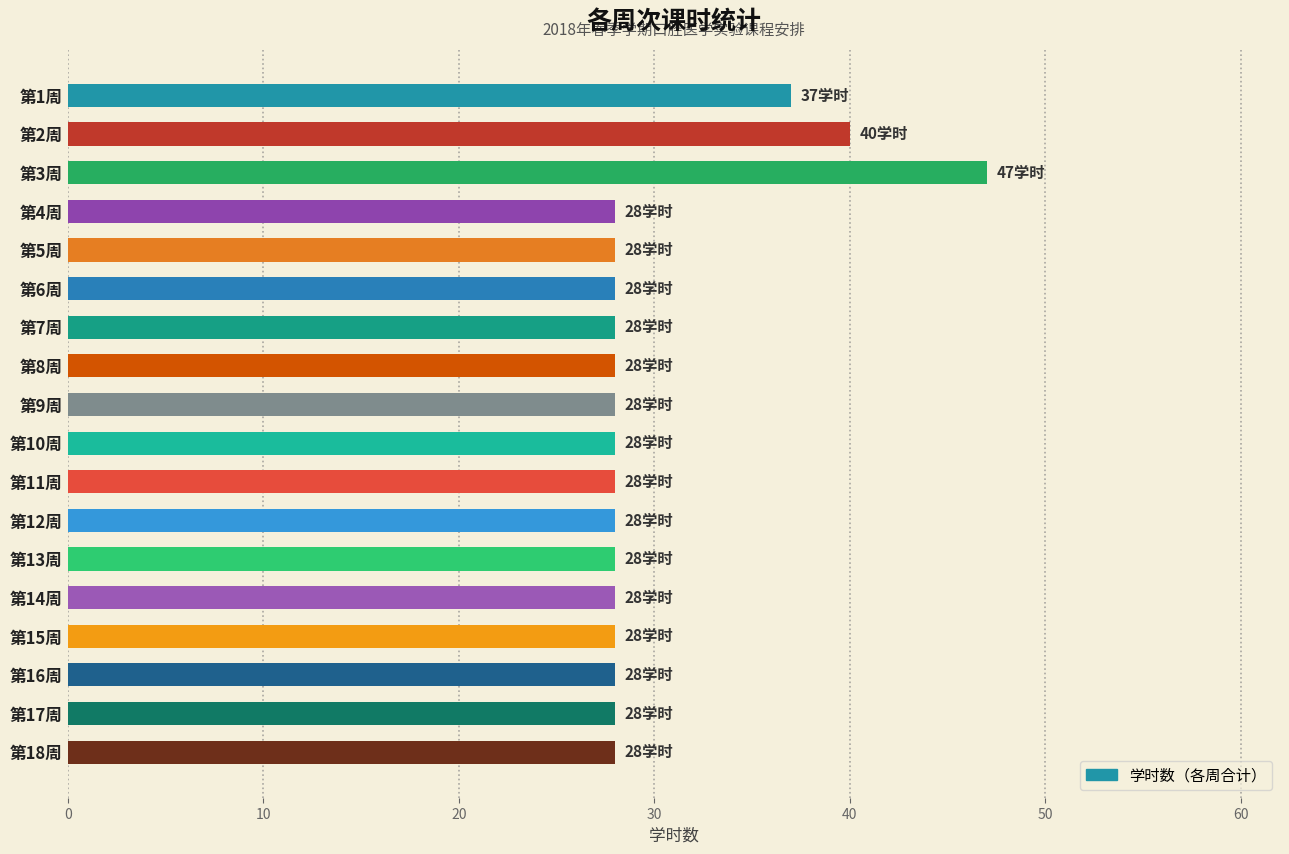

What is the maximum value shown in the chart?

47